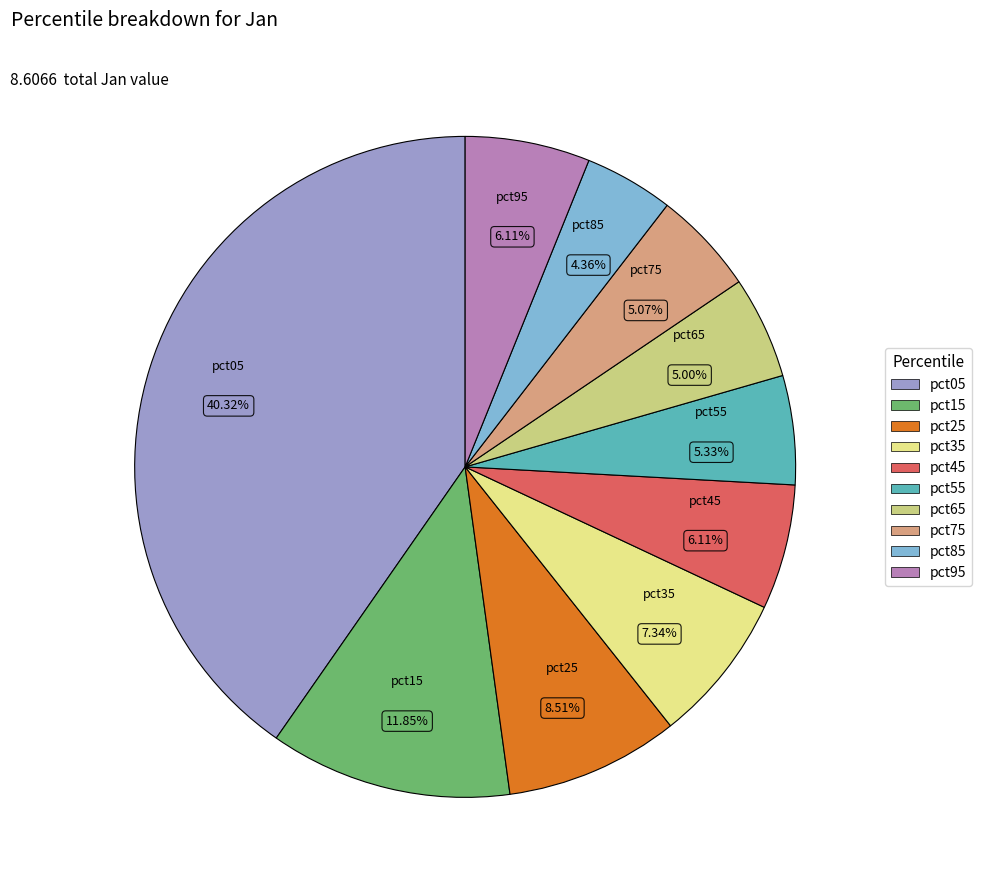

Combined, do pct75 and pct55 account for over 50%?

No